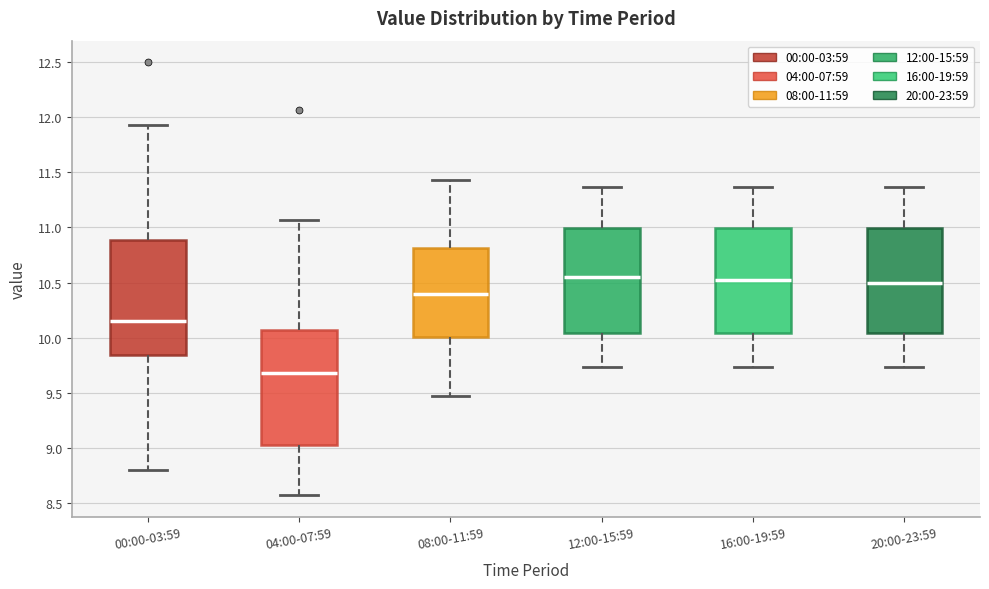

Reading left to right, read every box against the y-axis: the position of its median line, the range the box covers, and the ends of its whiskers. The values are not printed on the chart, so give them approximately, as read against the axis.

00:00-03:59: median 10.15, box 9.85 to 10.90, whiskers 8.80 to 11.95
04:00-07:59: median 9.70, box 9.05 to 10.05, whiskers 8.55 to 11.05
08:00-11:59: median 10.40, box 10.00 to 10.80, whiskers 9.45 to 11.45
12:00-15:59: median 10.55, box 10.05 to 11.00, whiskers 9.75 to 11.35
16:00-19:59: median 10.50, box 10.05 to 11.00, whiskers 9.75 to 11.35
20:00-23:59: median 10.50, box 10.05 to 11.00, whiskers 9.75 to 11.35